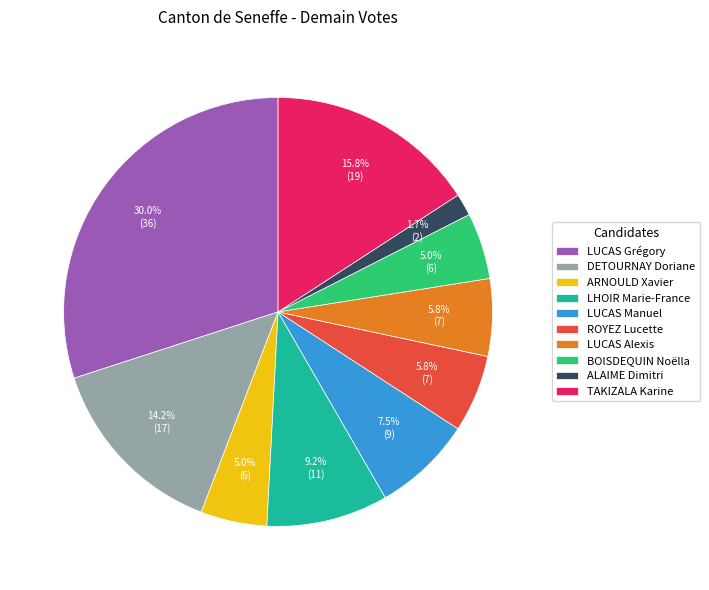

The BOISDEQUIN Noëlla slice represents 5% of the pie. True or false?

True